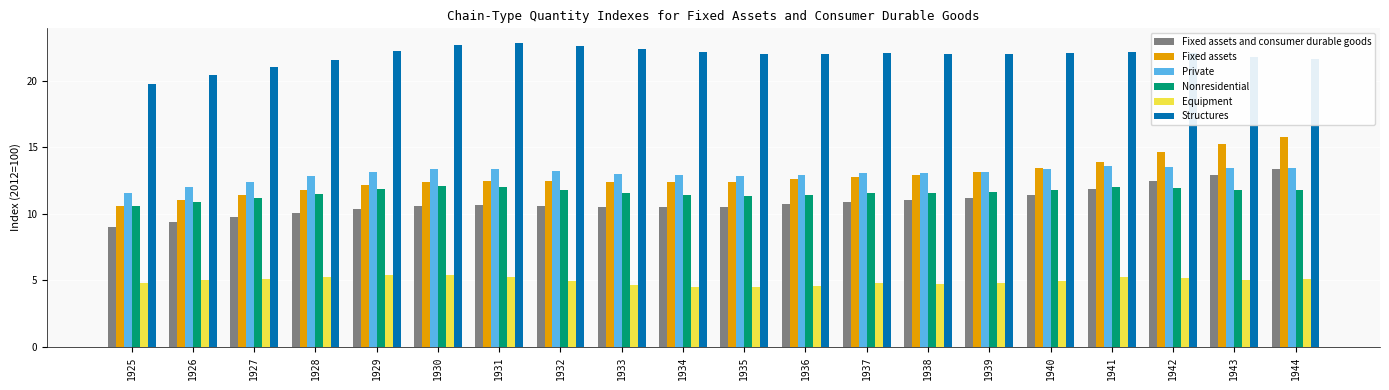

What is the difference between the Nonresidential values at 1931 and 1926?

1.1